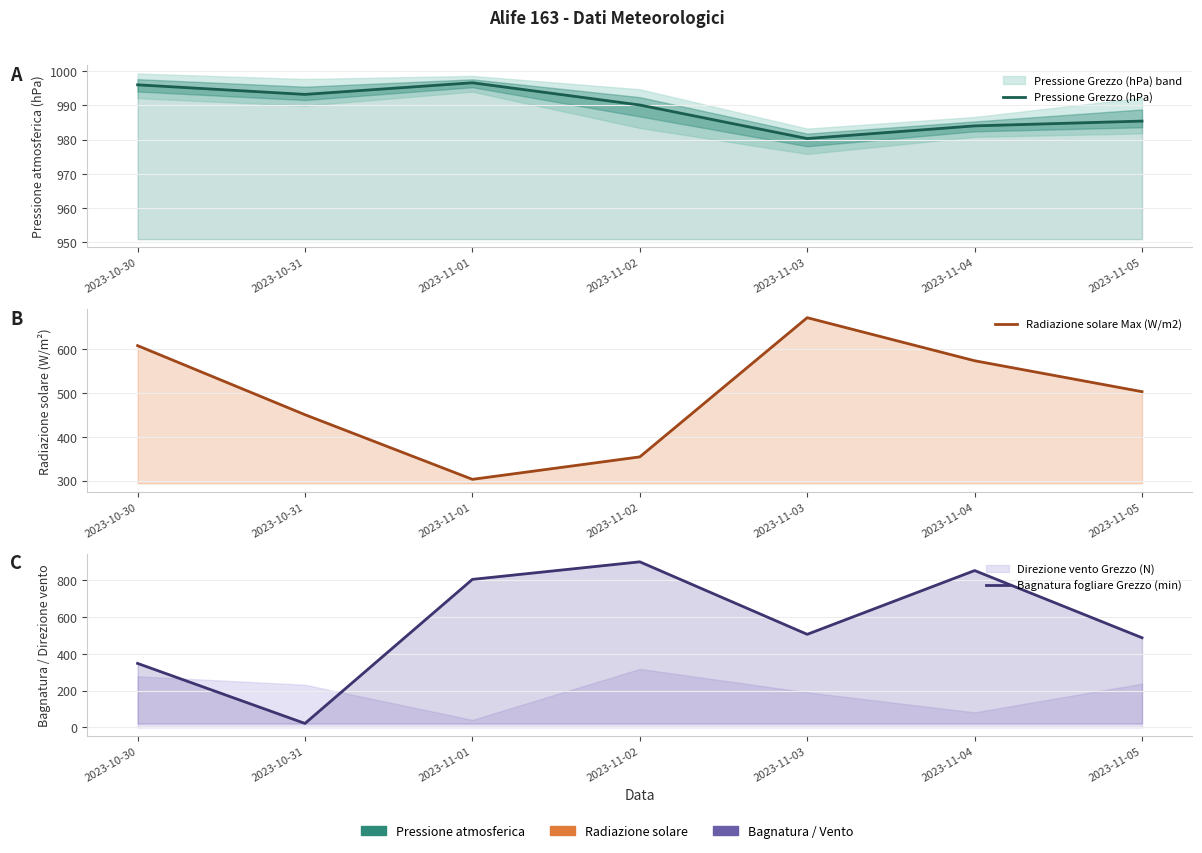

Reading left to right, extract all data points from this chart.

Pressione Grezzo (hPa): 996.0	993.2	996.6	990.1	980.3	984.0	985.4
Radiazione solare Max (W/m2): 607.9	450.4	303.0	354.2	671.6	573.4	502.9
Bagnatura fogliare Grezzo (min): 348.1	21.9	804.6	900.0	506.1	852.6	487.5